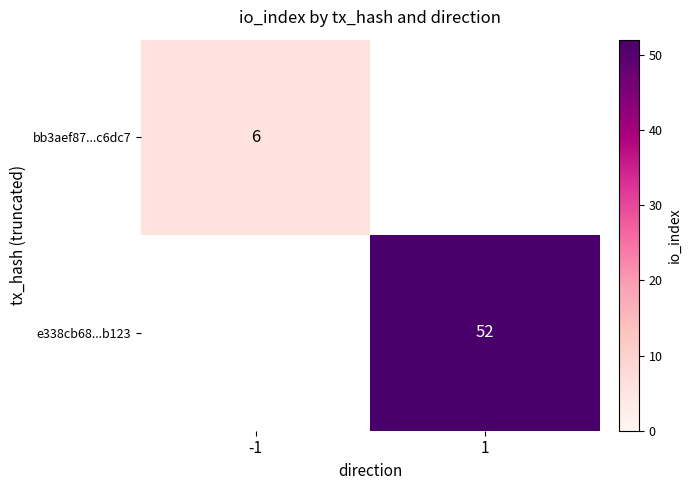

At which category does the chart reach its peak across all series?

1